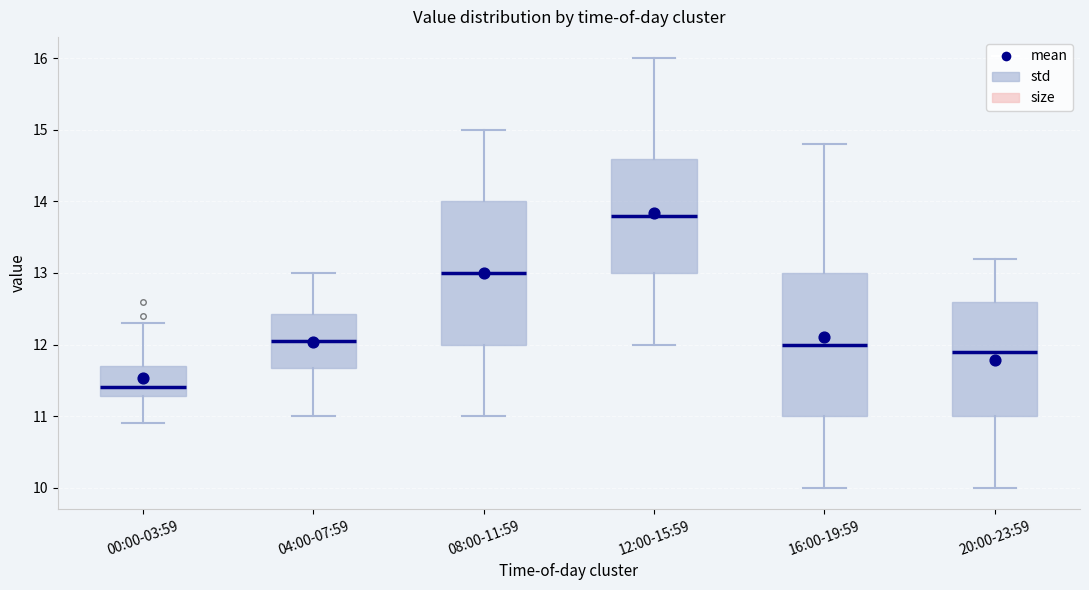

Reading left to right, read every box against the y-axis: the position of its median line, the range the box covers, and the ends of its whiskers. The values are not printed on the chart, so give them approximately, as read against the axis.

00:00-03:59: median 11.4, box 11.3 to 11.7, whiskers 10.9 to 12.3
04:00-07:59: median 12.1, box 11.7 to 12.4, whiskers 11.0 to 13.0
08:00-11:59: median 13.0, box 12.0 to 14.0, whiskers 11.0 to 15.0
12:00-15:59: median 13.8, box 13.0 to 14.6, whiskers 12.0 to 16.0
16:00-19:59: median 12.0, box 11.0 to 13.0, whiskers 10.0 to 14.8
20:00-23:59: median 11.9, box 11.0 to 12.6, whiskers 10.0 to 13.2